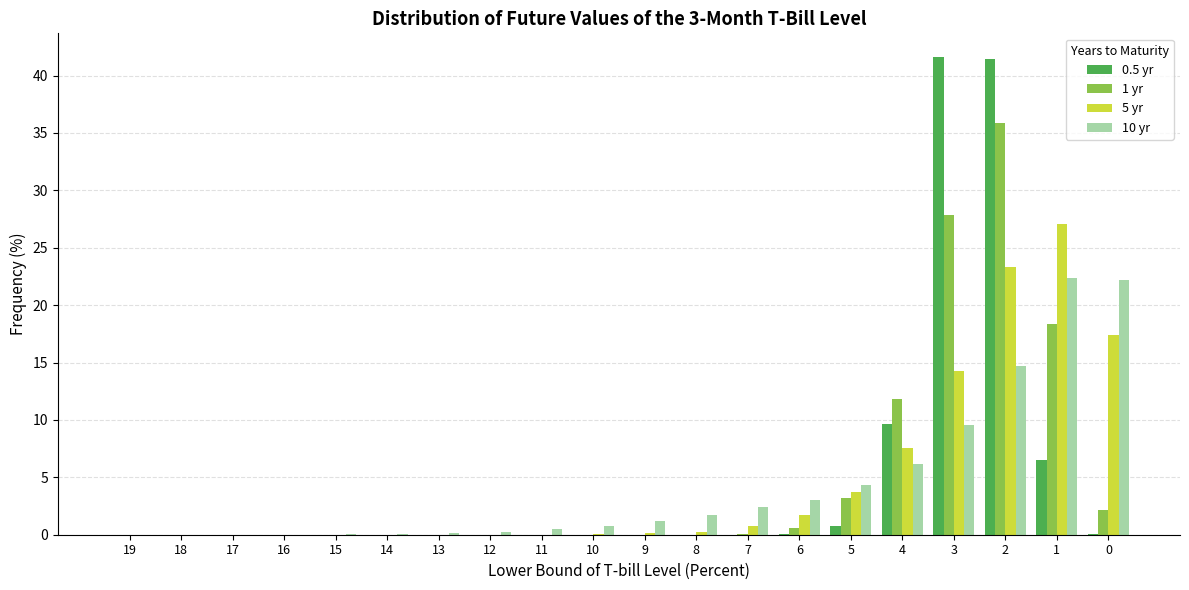

What is the average value of the 0.5 yr series?

5.0